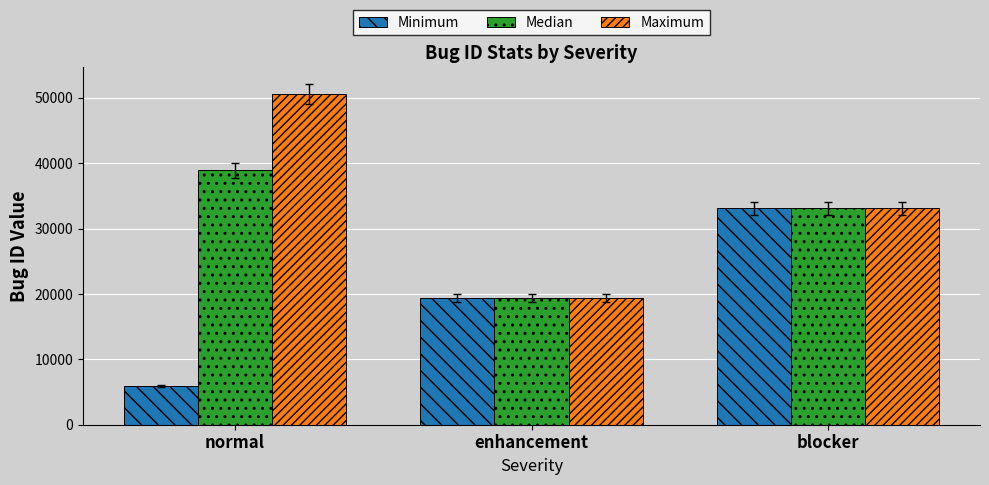

Reading right to left, transcribe all the data shown in this chart.

Minimum: blocker=33095	enhancement=19375	normal=5910
Median: blocker=33095	enhancement=19375	normal=38919
Maximum: blocker=33095	enhancement=19375	normal=50563